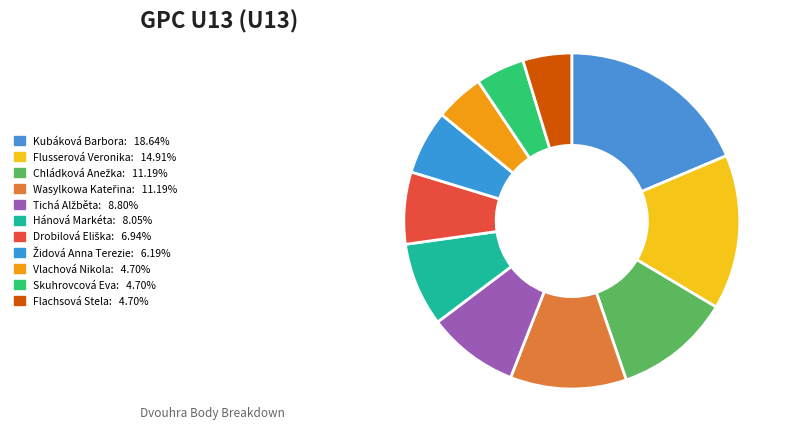

Count the number of slices in the pie.

11